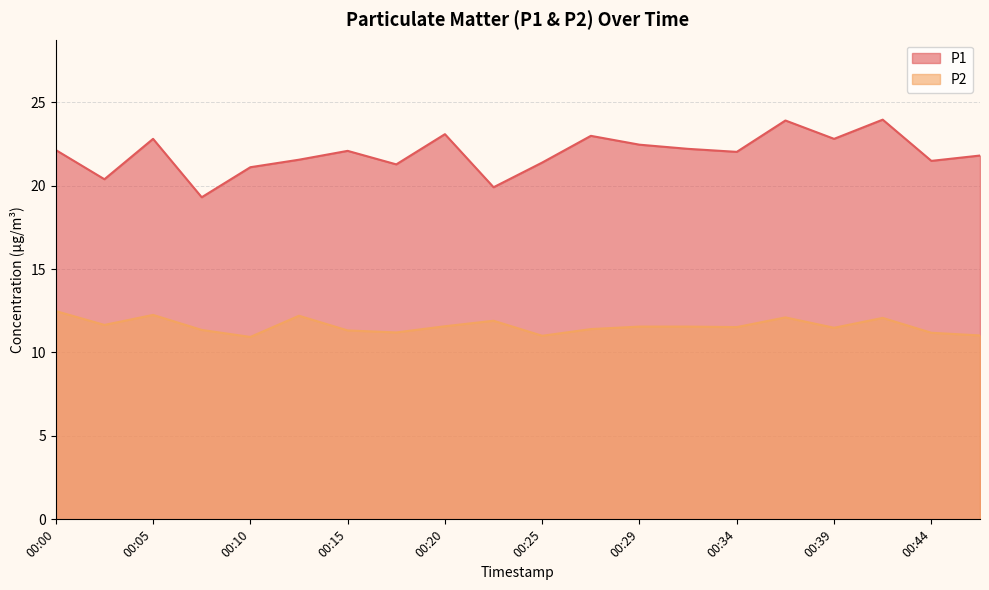

Reading left to right, transcribe all the data shown in this chart.

P1: 00:00=22.1	00:03=20.4	00:05=22.8	00:08=19.3	00:10=21.1	00:12=21.6	00:15=22.1	00:17=21.3	00:20=23.1	00:22=19.9	00:25=21.4	00:27=23.0	00:29=22.4	00:32=22.2	00:34=22.0	00:37=23.9	00:39=22.8	00:42=23.9	00:44=21.5	00:46=21.8
P2: 00:00=12.5	00:03=11.7	00:05=12.2	00:08=11.3	00:10=10.9	00:12=12.2	00:15=11.3	00:17=11.2	00:20=11.6	00:22=11.9	00:25=11.0	00:27=11.4	00:29=11.6	00:32=11.6	00:34=11.5	00:37=12.1	00:39=11.5	00:42=12.1	00:44=11.2	00:46=11.0